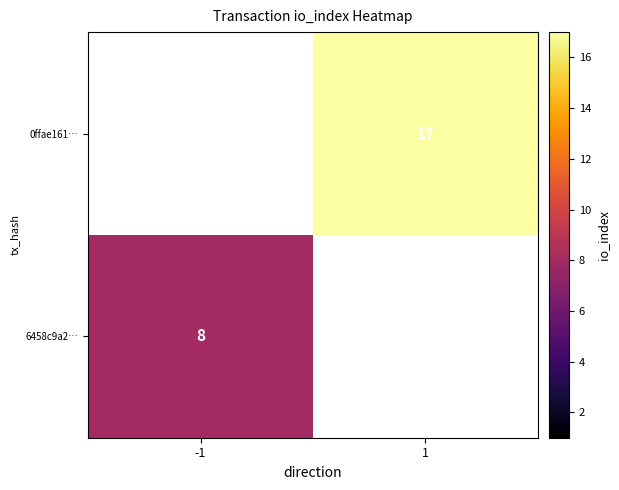

The 0ffae161… series shows 29 at 1. True or false?

False